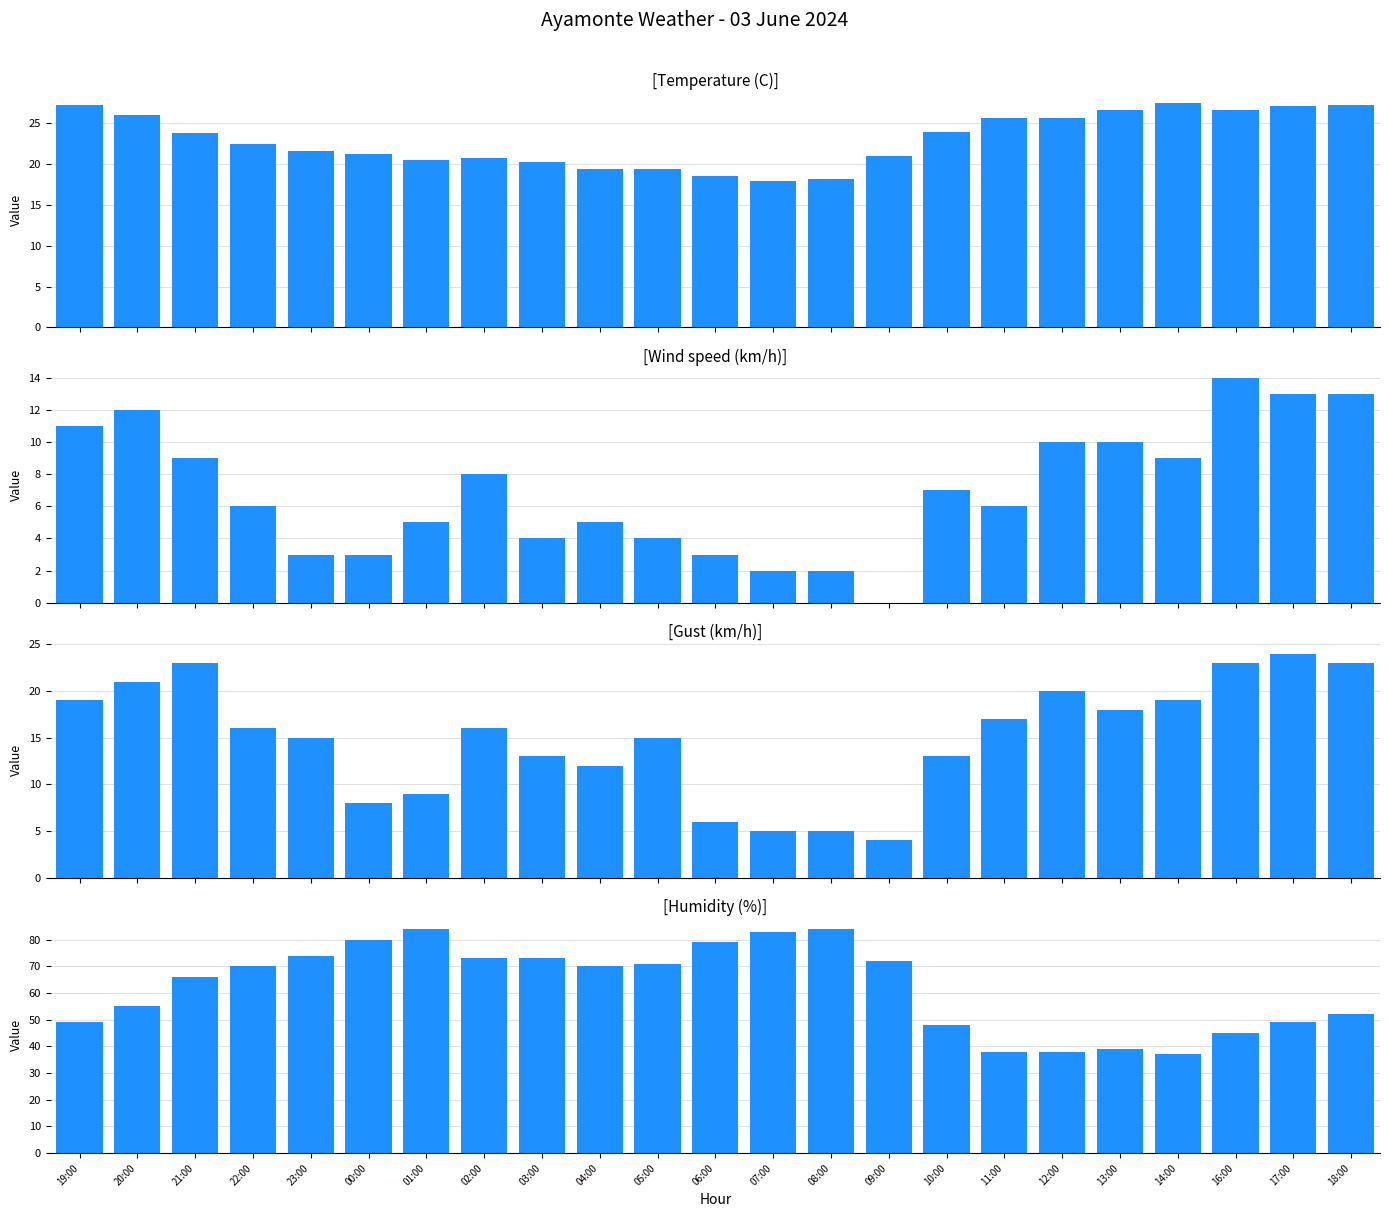

What is the difference between the highest and lowest values at 23:00?

71.0